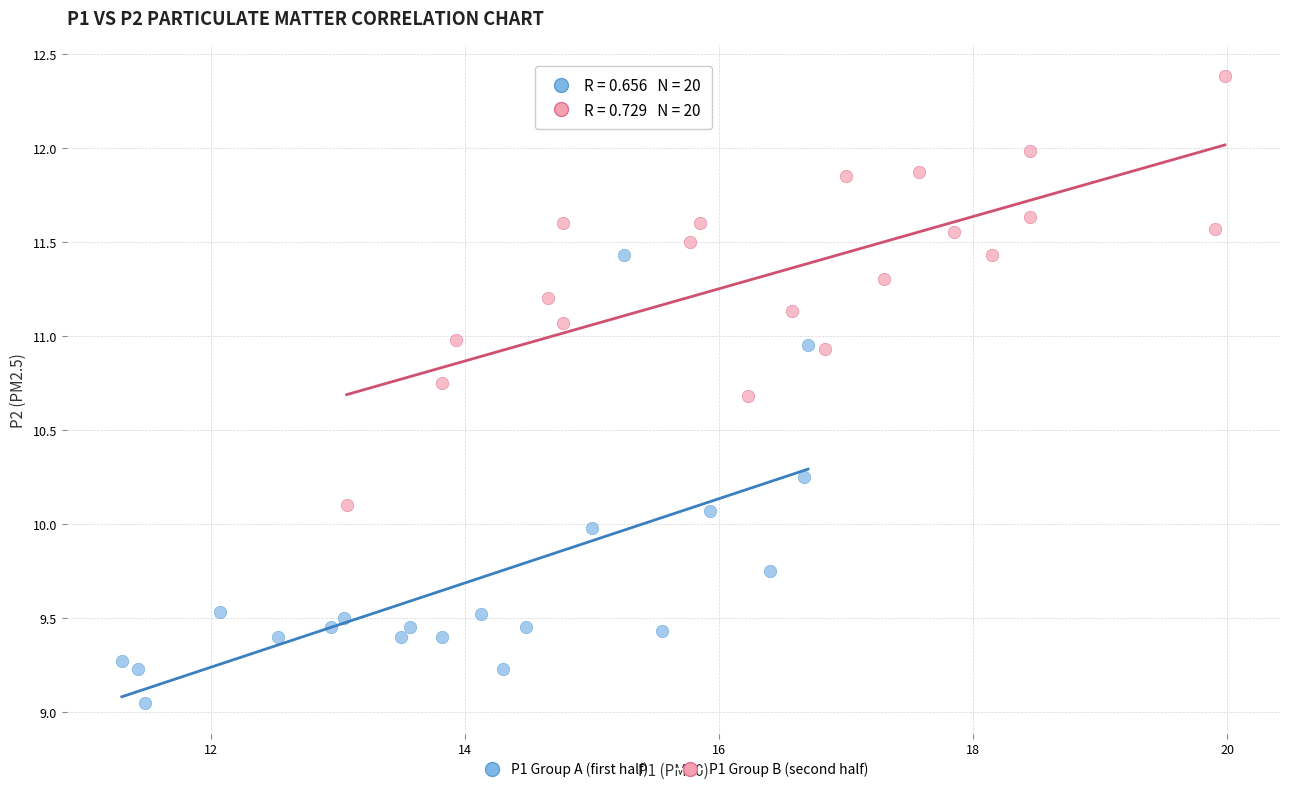

Which series contains the highest Y value?

P1 Group B (second half)